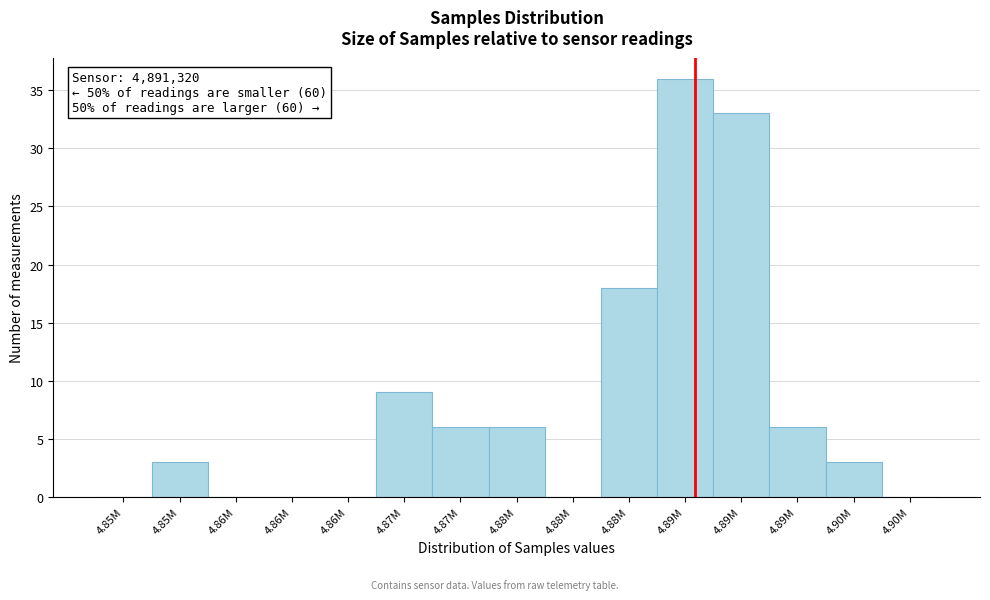

How many series are shown in this chart?

1